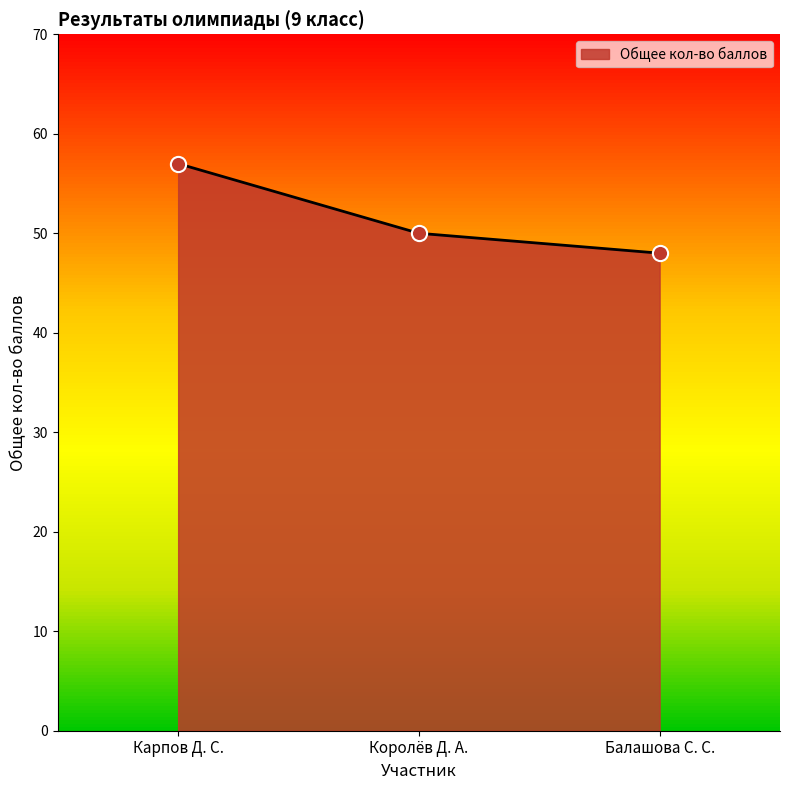

What is the ratio of the value at Карпов Д. С. to the value at Балашова С. С.?

1.2